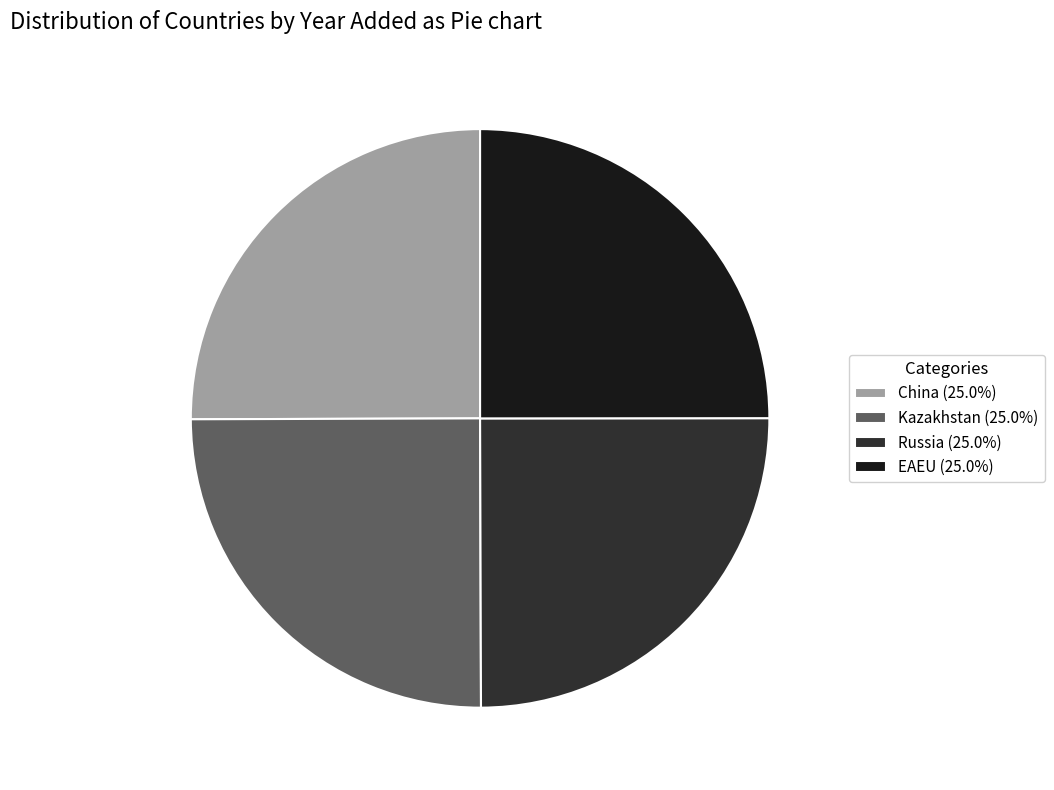

What is the ratio of the value at EAEU (25.0%) to the value at China (25.0%)?

1.0